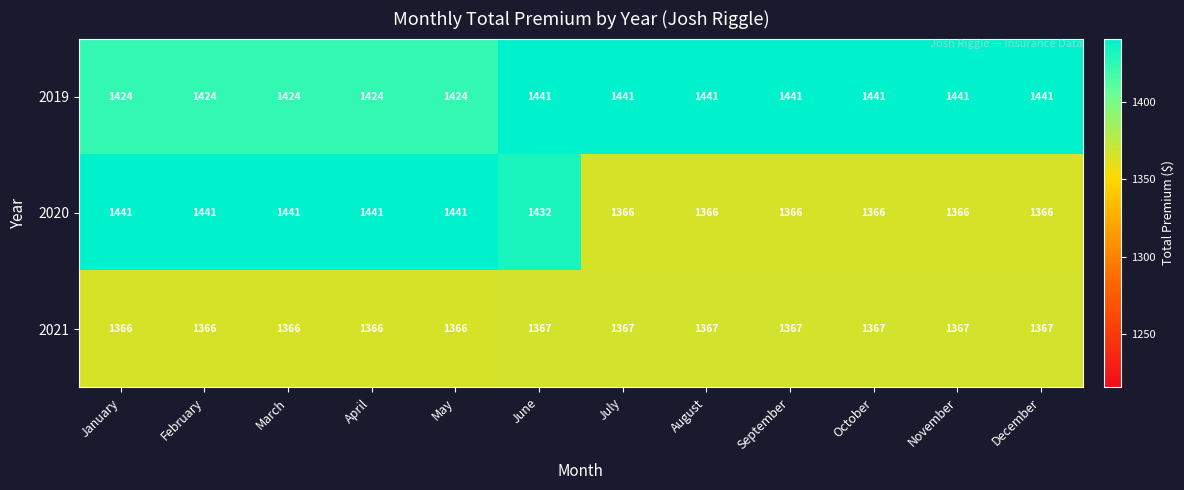

Which series has the widest spread of values?

2020